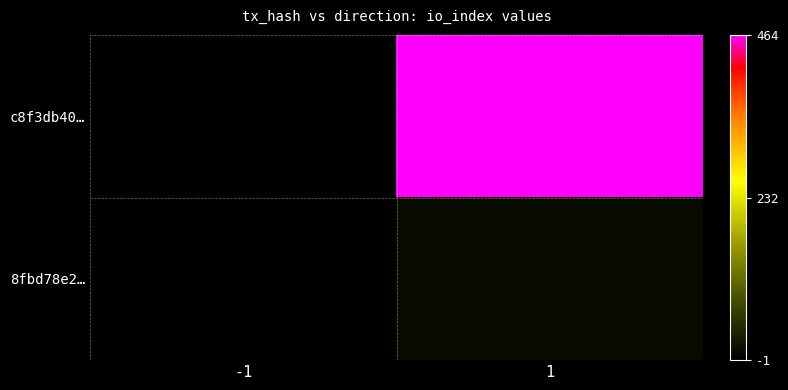

At -1, list the series in order from smallest to largest.

c8f3db40…, 8fbd78e2…